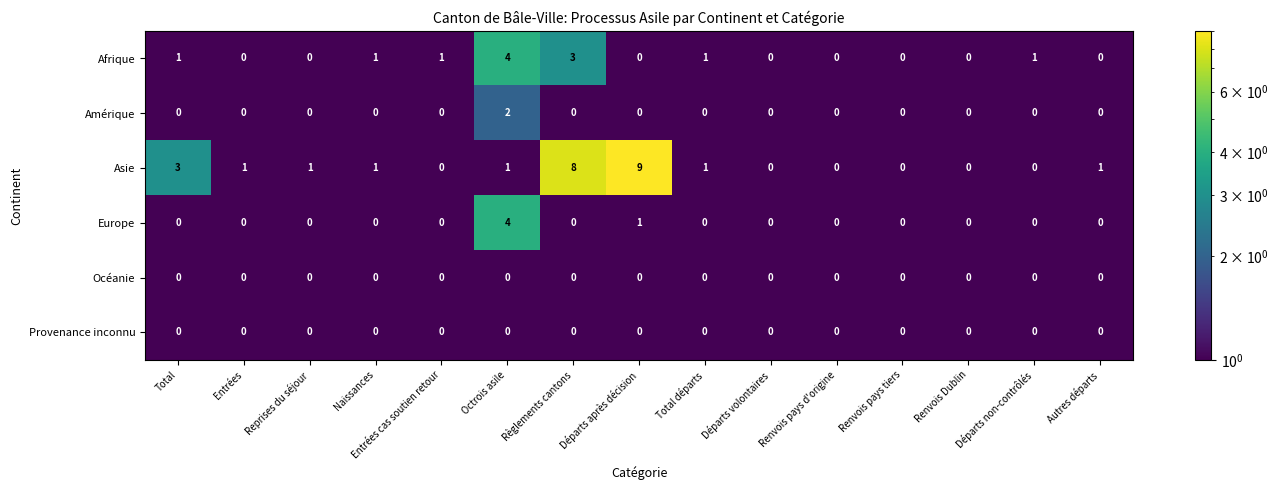

Between Total and Entrées, which series saw the biggest shift?

Asie